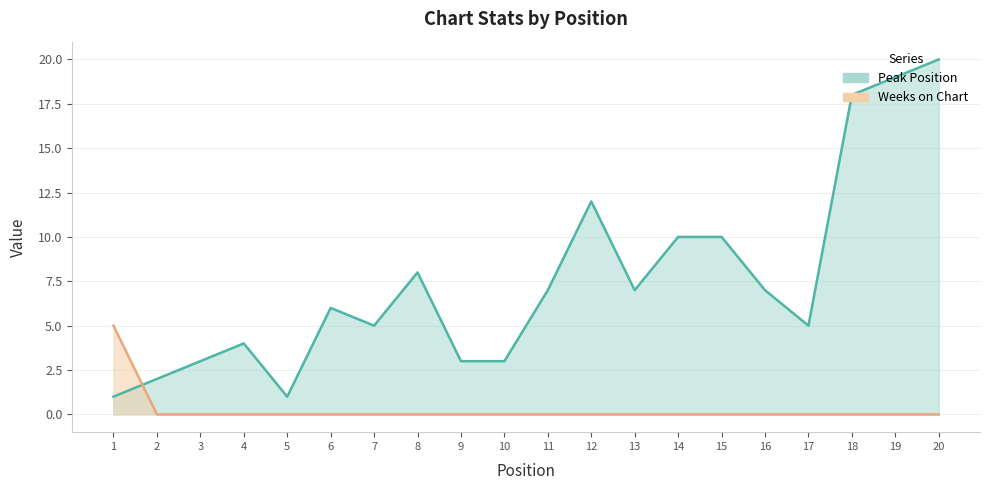

True or false: the data shows 5 at 10.

False